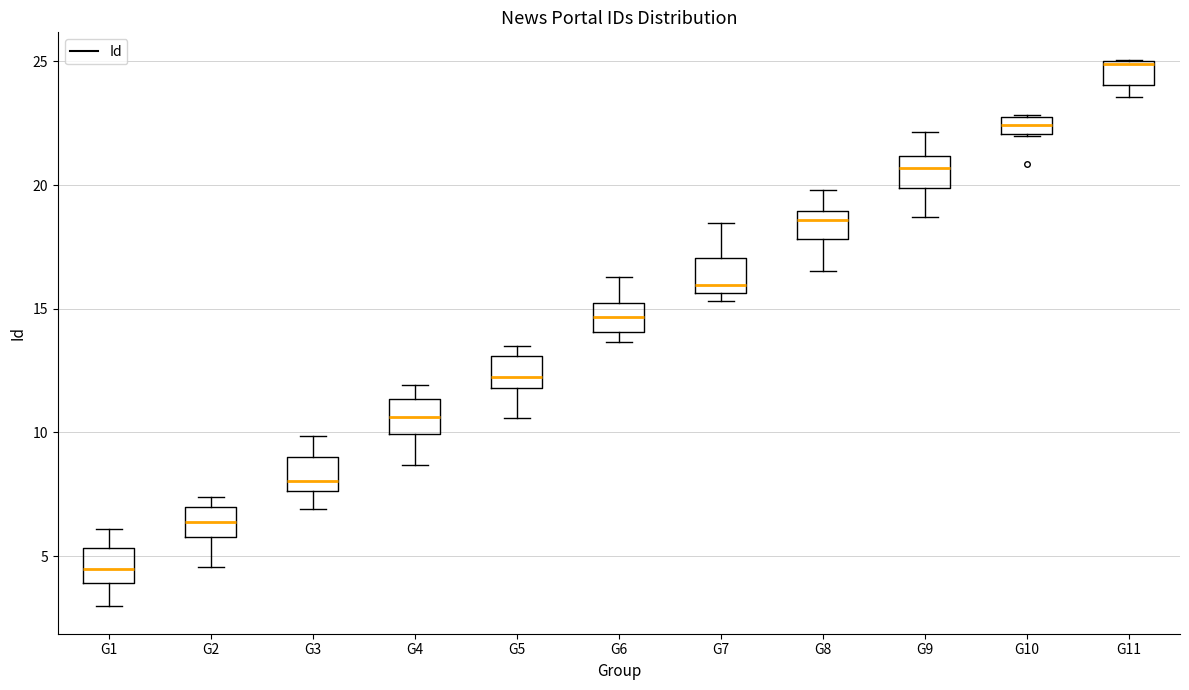

Where does the upper whisker of the box for G9 end on the y-axis? The values are not printed on the chart, so give them approximately, as read against the axis.

22.0